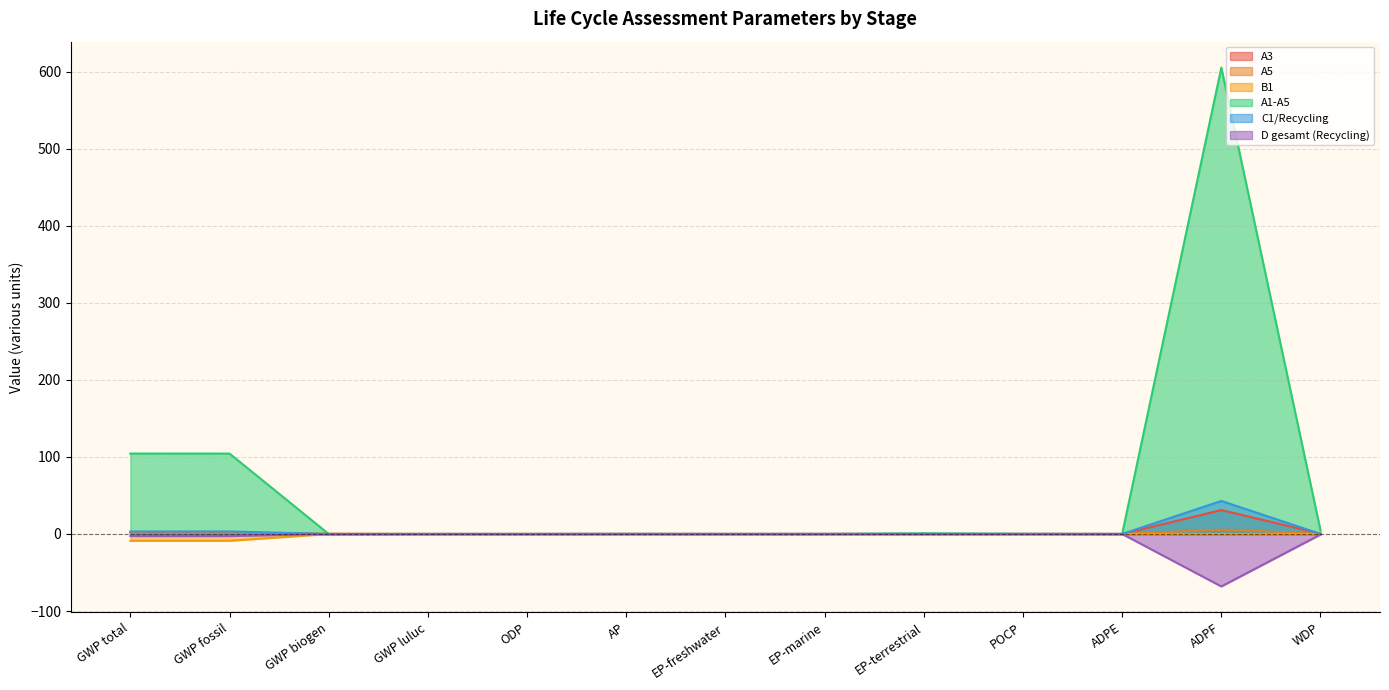

What position from the right is ADPF?

2